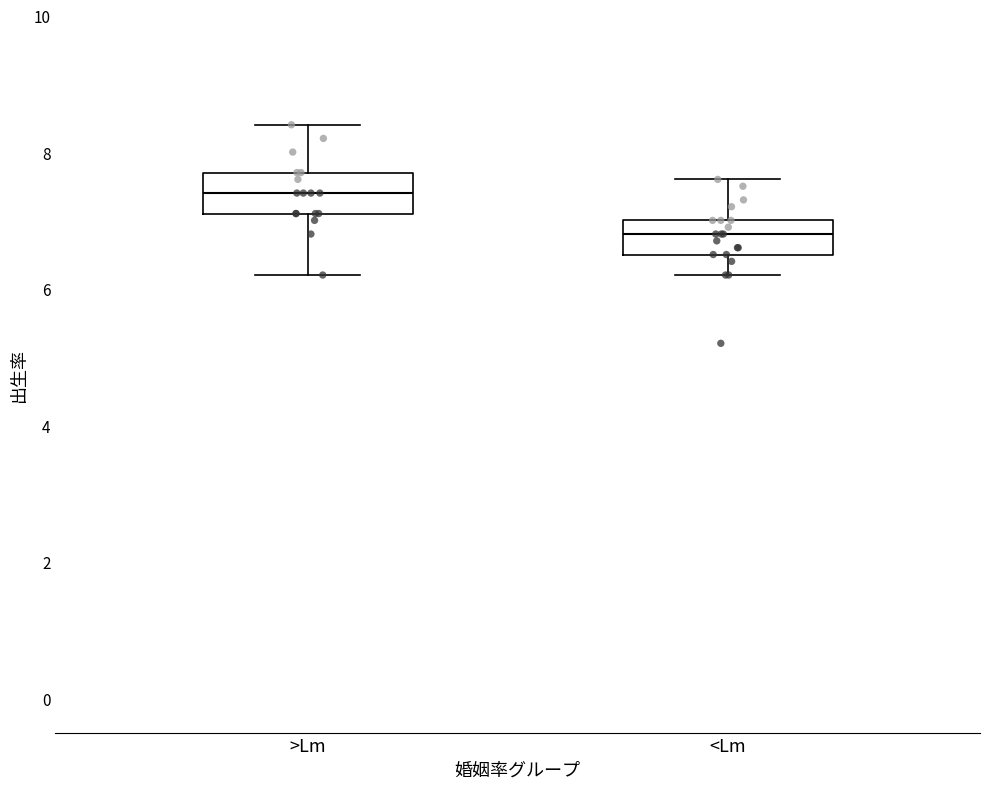

Which box's median line is the lowest?

<Lm